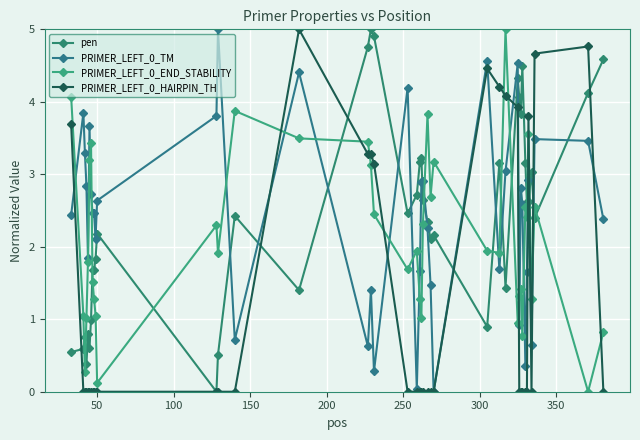

At how many categories does at least one series exceed 3?

30